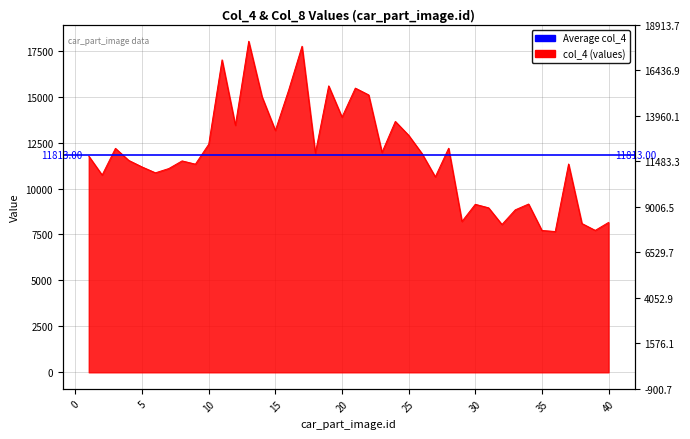

Where is the first local minimum?

2